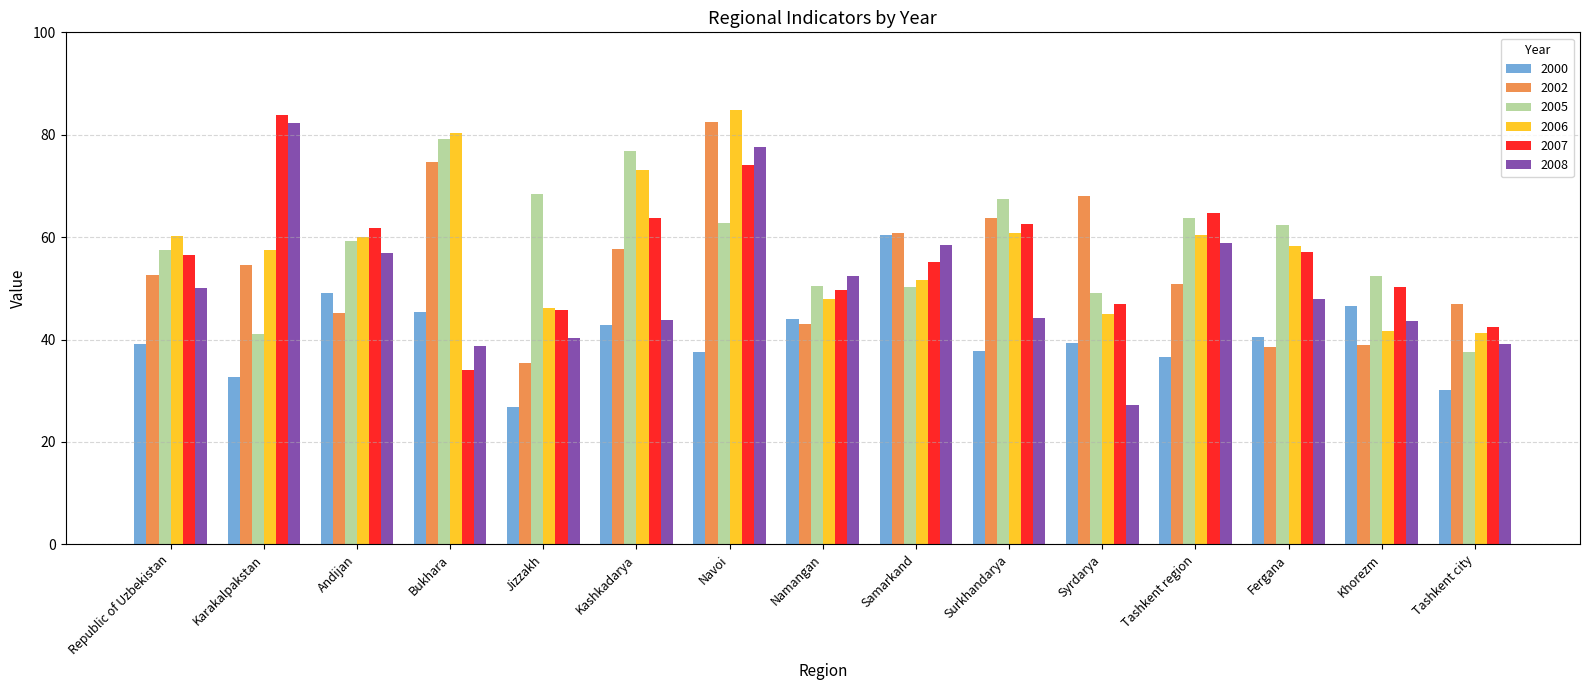

What are all the series names shown in the legend?

2000, 2002, 2005, 2006, 2007, 2008